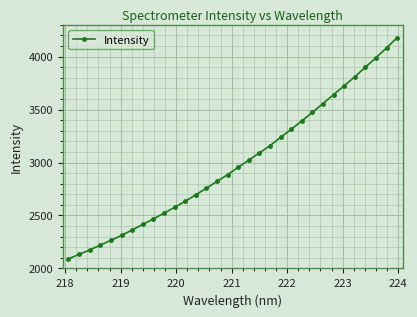

What is the difference between the maximum and second lowest values?

2044.7